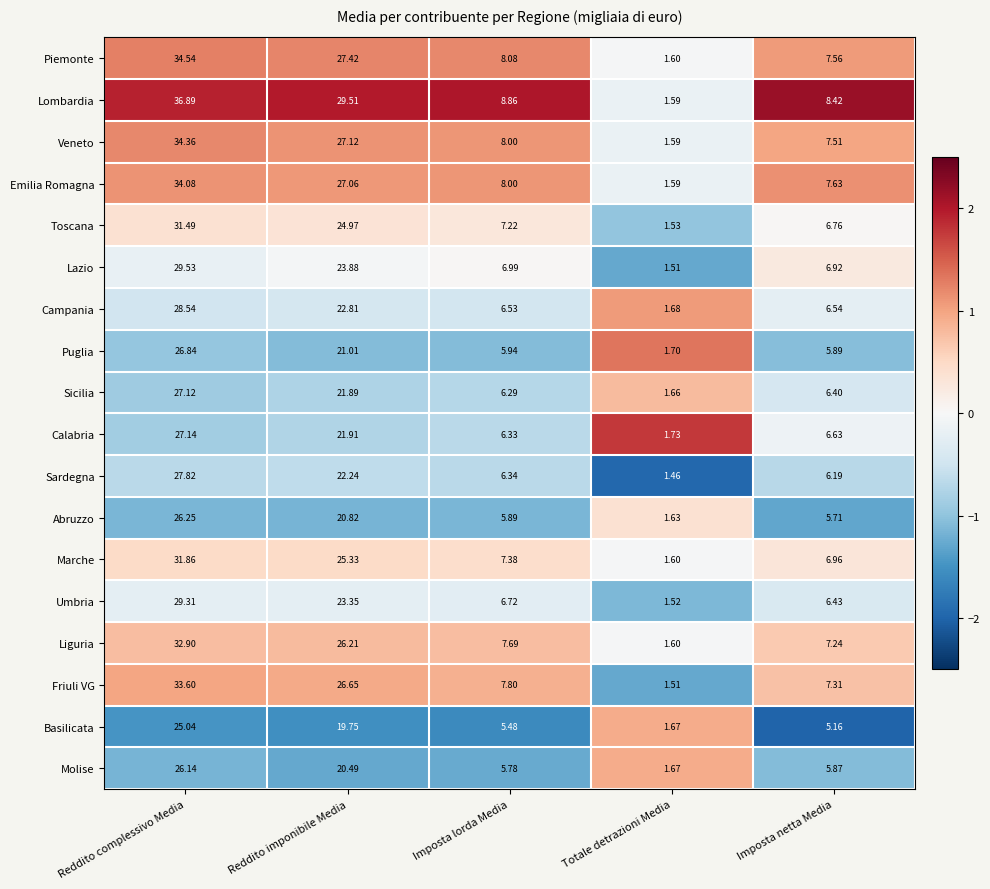

Is the value of Sicilia at Totale detrazioni Media greater than the value of Molise at Totale detrazioni Media?

No